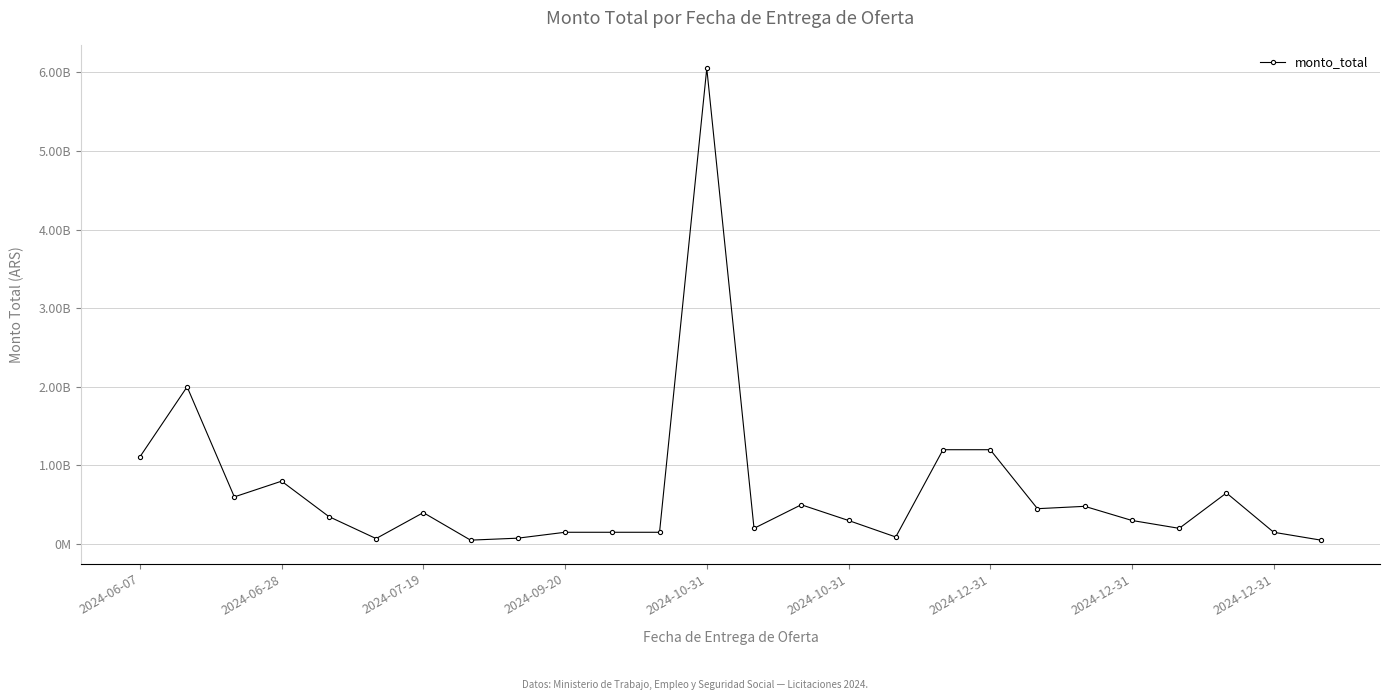

What is the greatest value displayed?

6050000000